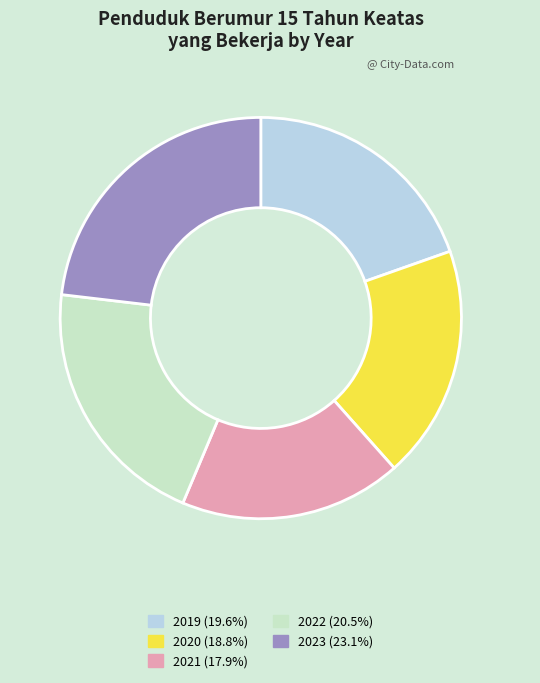

Is there any slice that represents more than half of the pie?

No